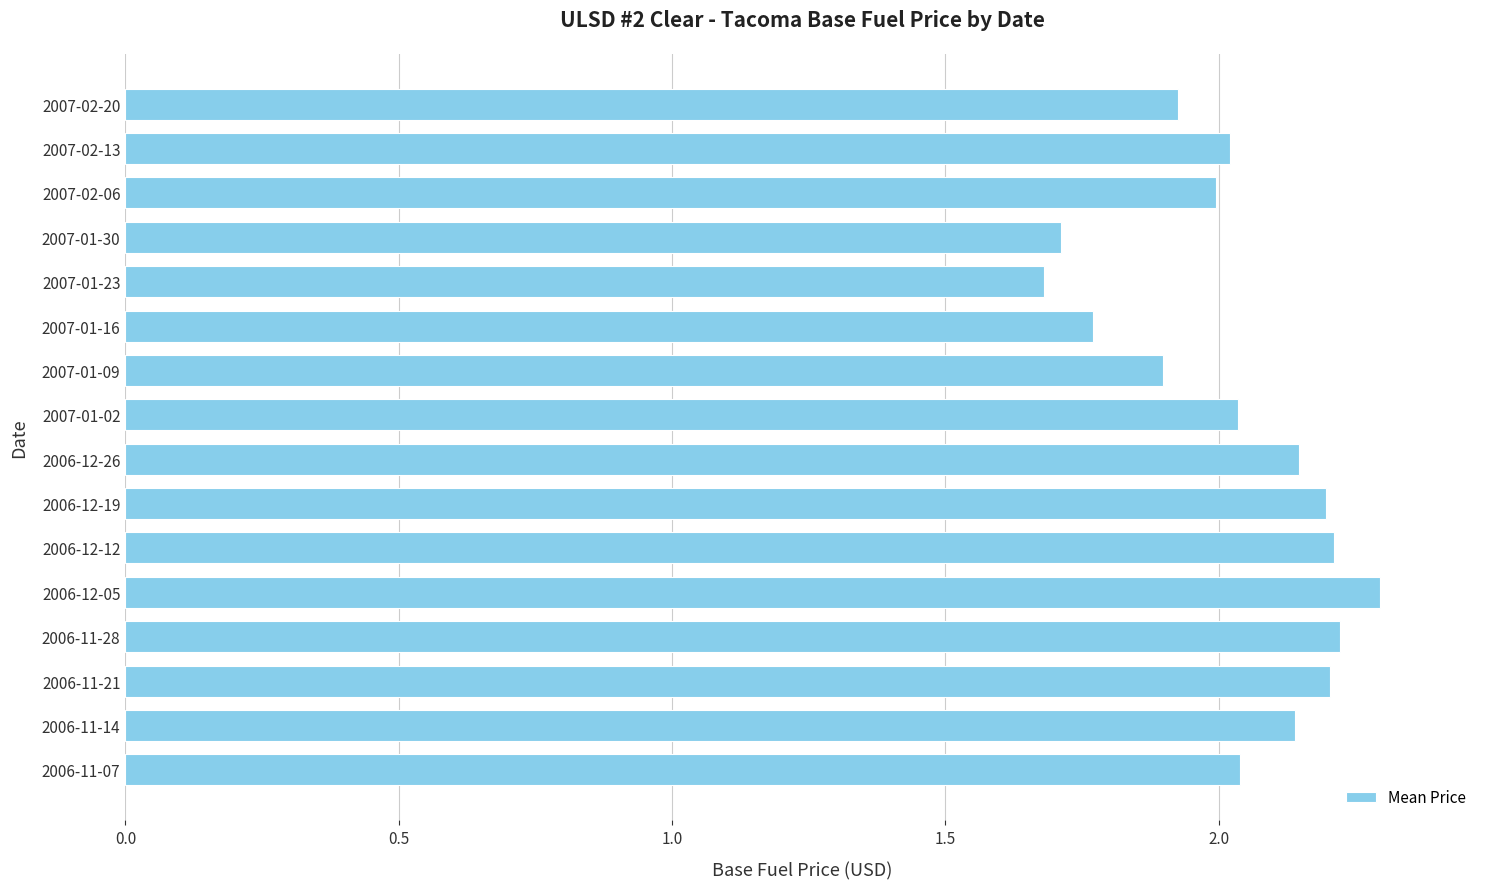

What is the ratio of the value at 2007-02-20 to the value at 2006-12-19?

0.9